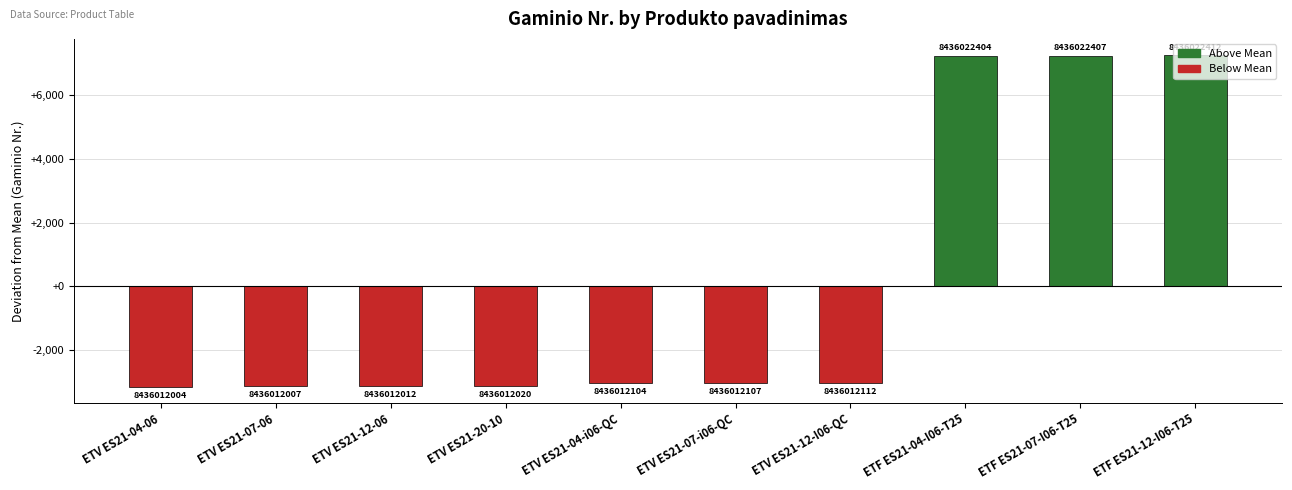

List the labels in order of value, smallest first.

ETV ES21-04-06, ETV ES21-07-06, ETV ES21-12-06, ETV ES21-20-10, ETV ES21-04-i06-QC, ETV ES21-07-i06-QC, ETV ES21-12-I06-QC, ETF ES21-04-I06-T25, ETF ES21-07-I06-T25, ETF ES21-12-I06-T25